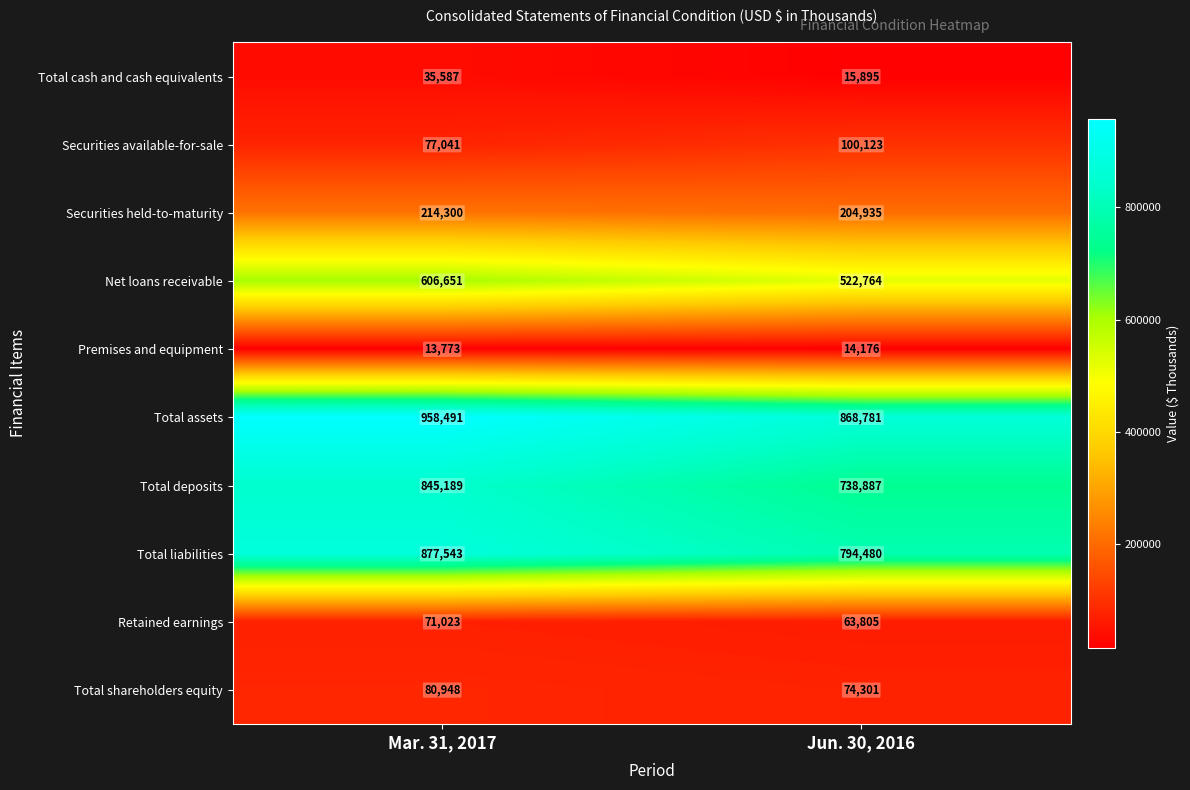

What is the total value across all series at Jun. 30, 2016?

3398147